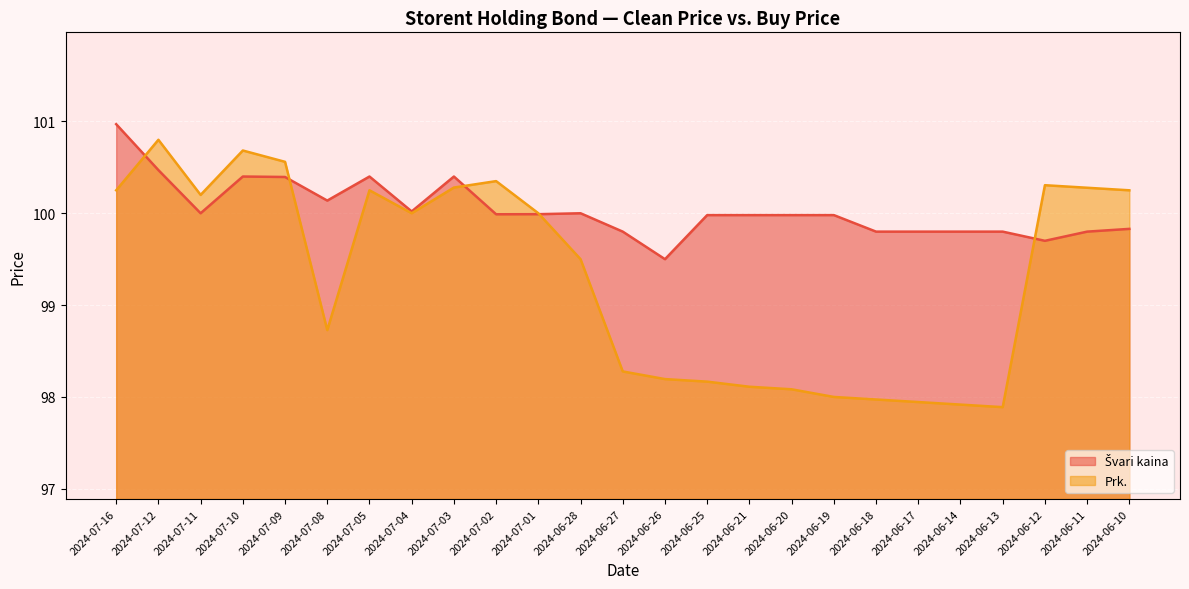

Where is the first local minimum for Švari kaina?

2024-07-11